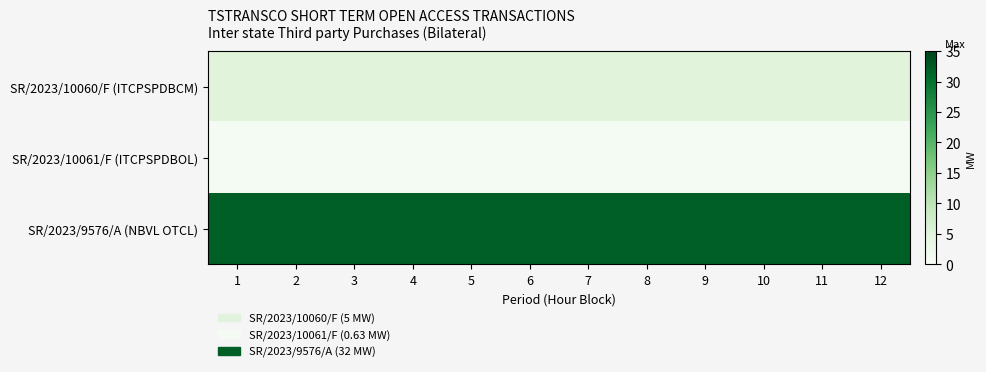

Which label corresponds to the largest value in the chart?

1